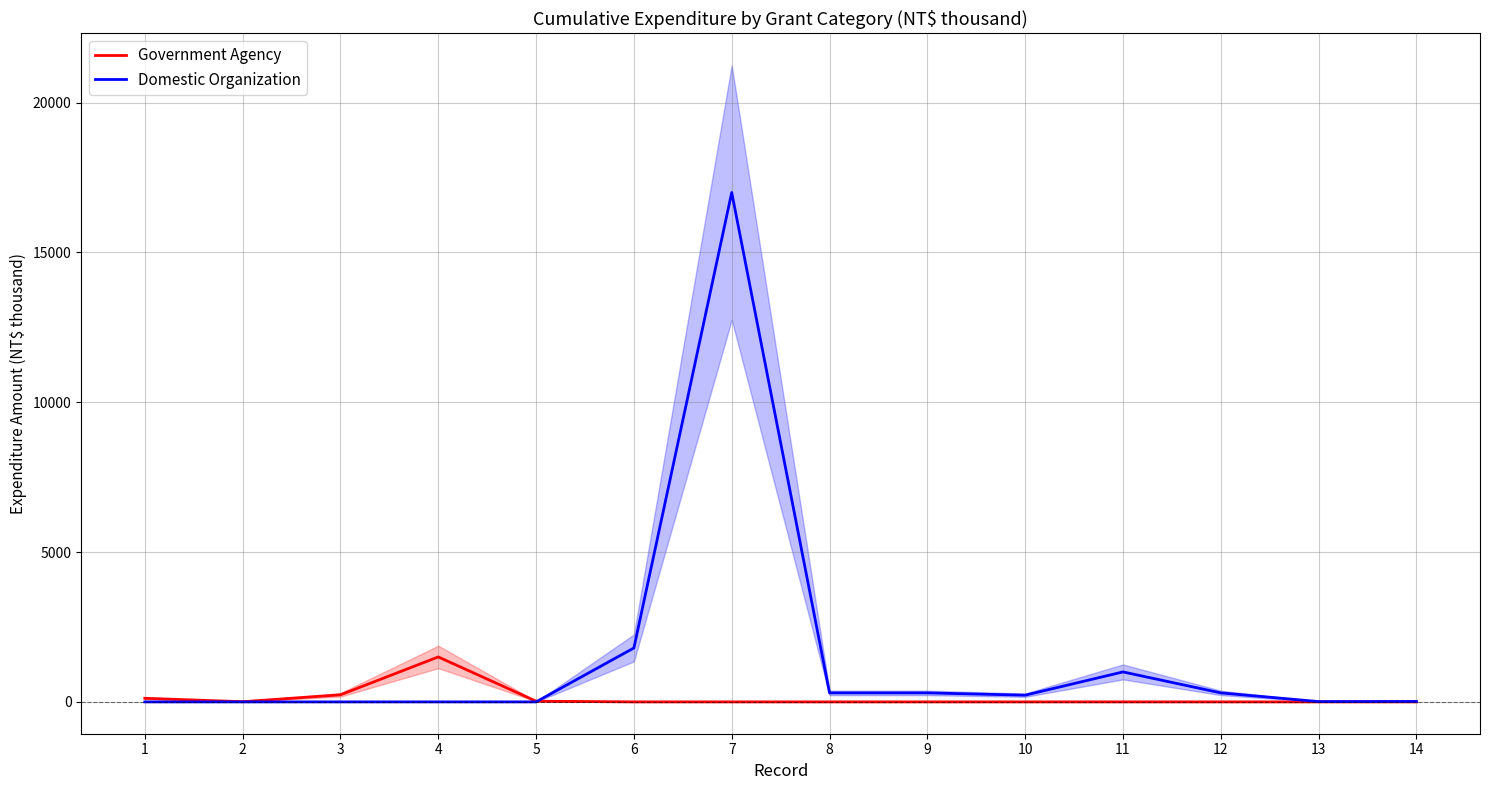

Where is Domestic Organization nearest to the value 8500?

6